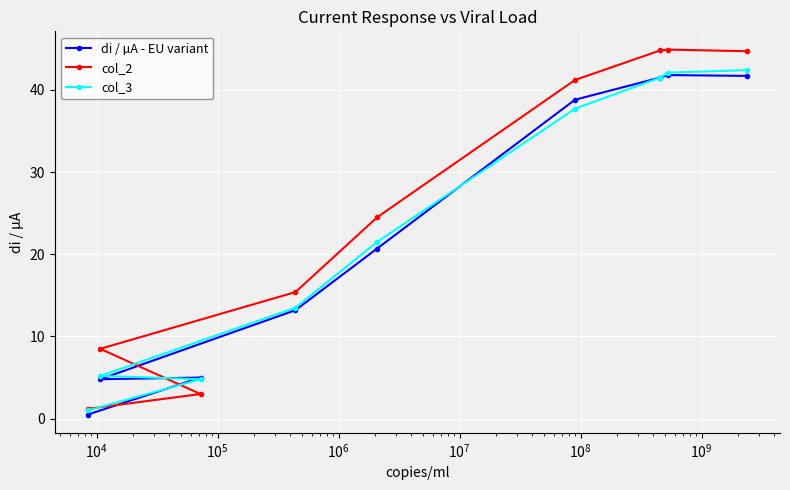

What is the maximum value for col_2?

44.9